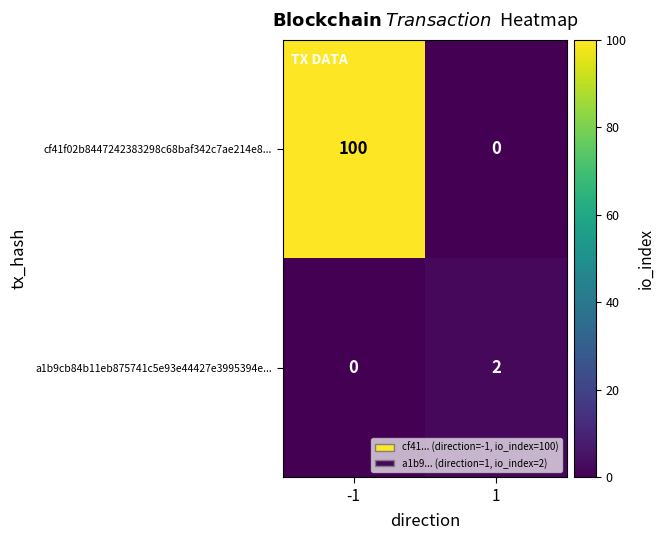

Read the cf41f02b8447242383298c68baf342c7ae214e8... value at -1, to the nearest 10.

100